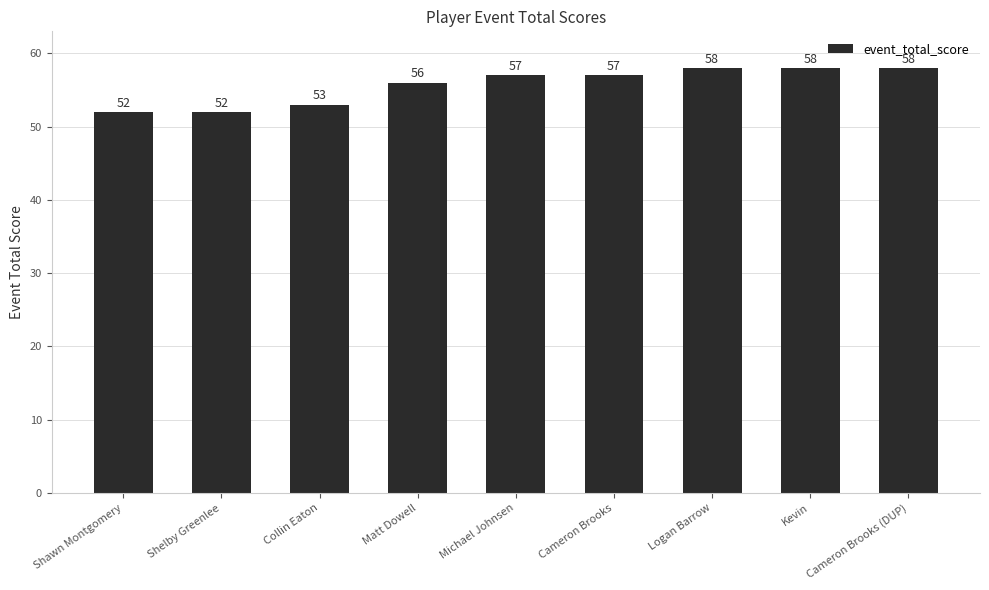

How many values are below 57?

4